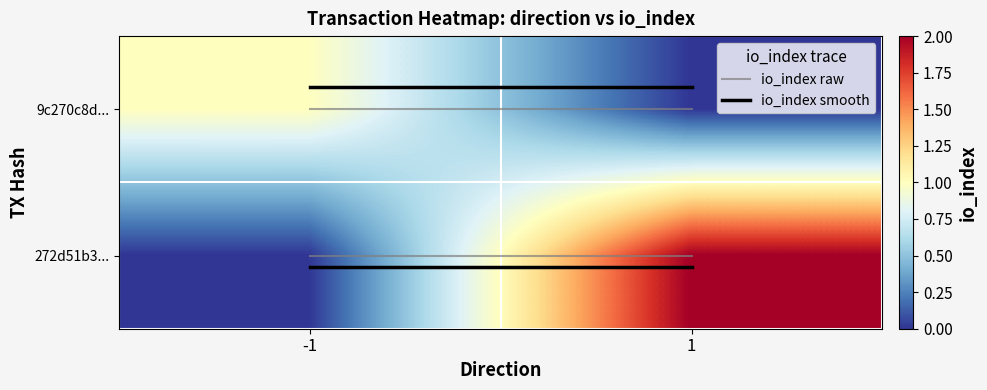

Between -1 and 1, which is larger?

-1